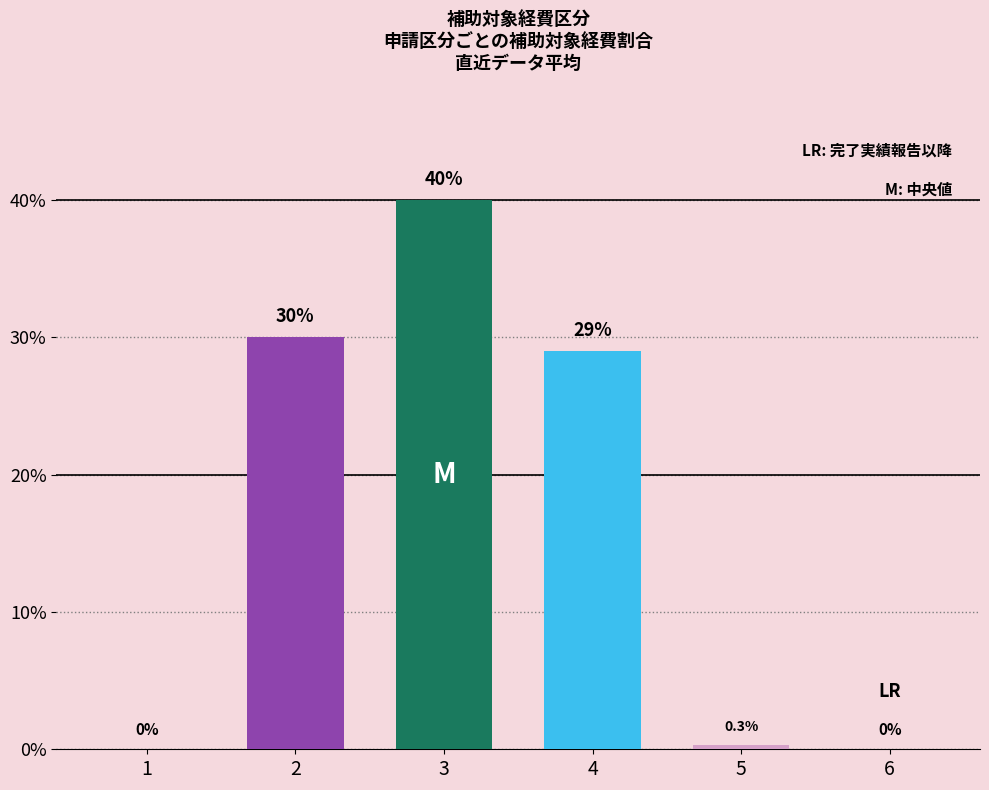

What is the sum of the values at 4 and 6?

29.0